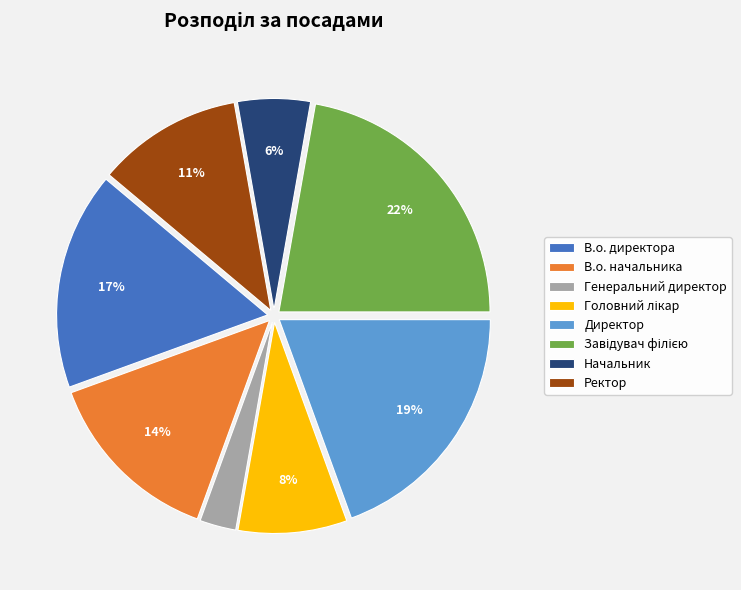

Which slice is the smallest?

Генеральний директор